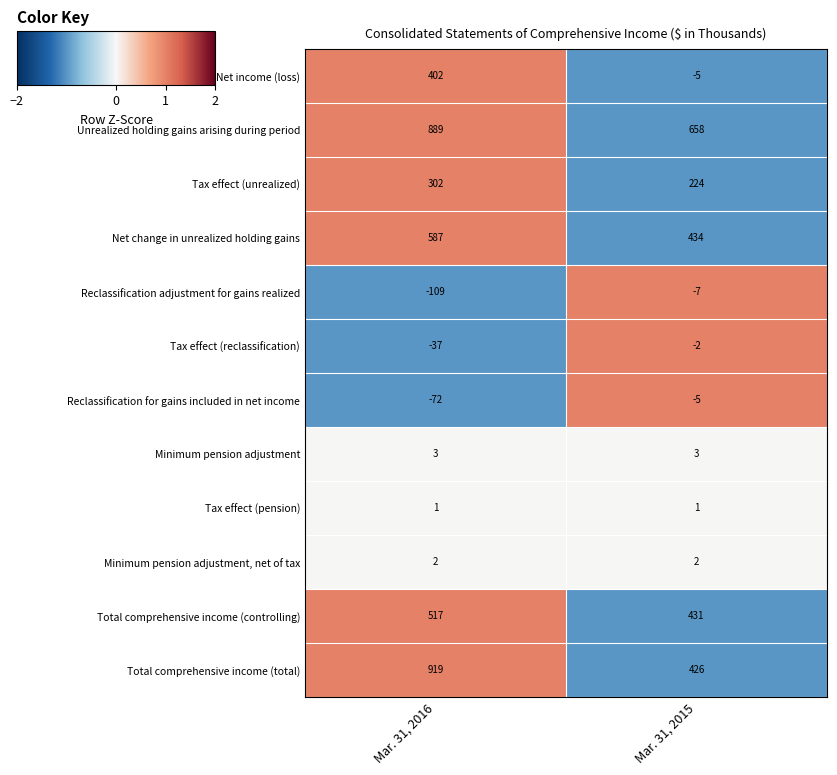

At which label is Total comprehensive income (total) closest to 672?

Mar. 31, 2015